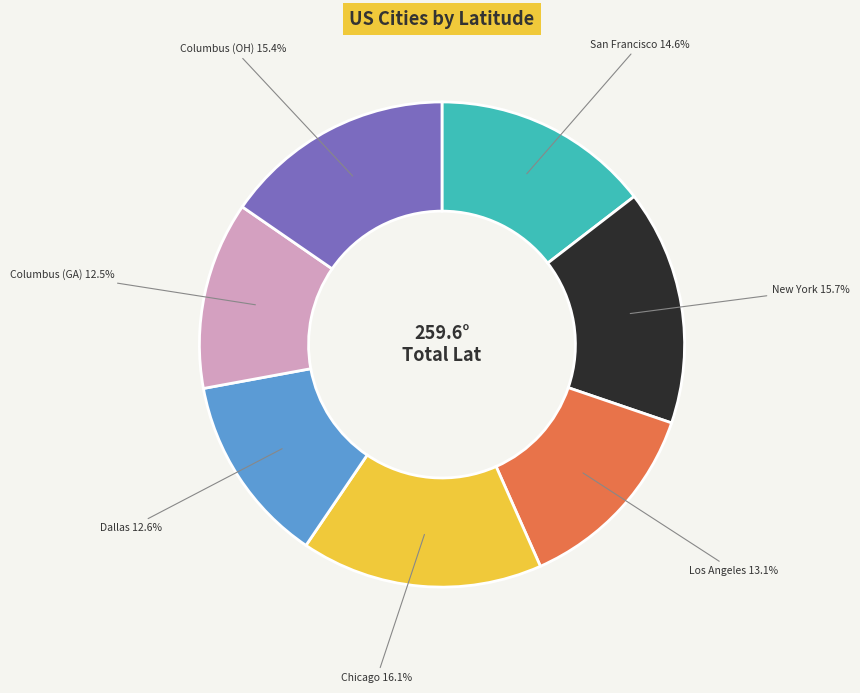

Is there a majority slice in this chart?

No